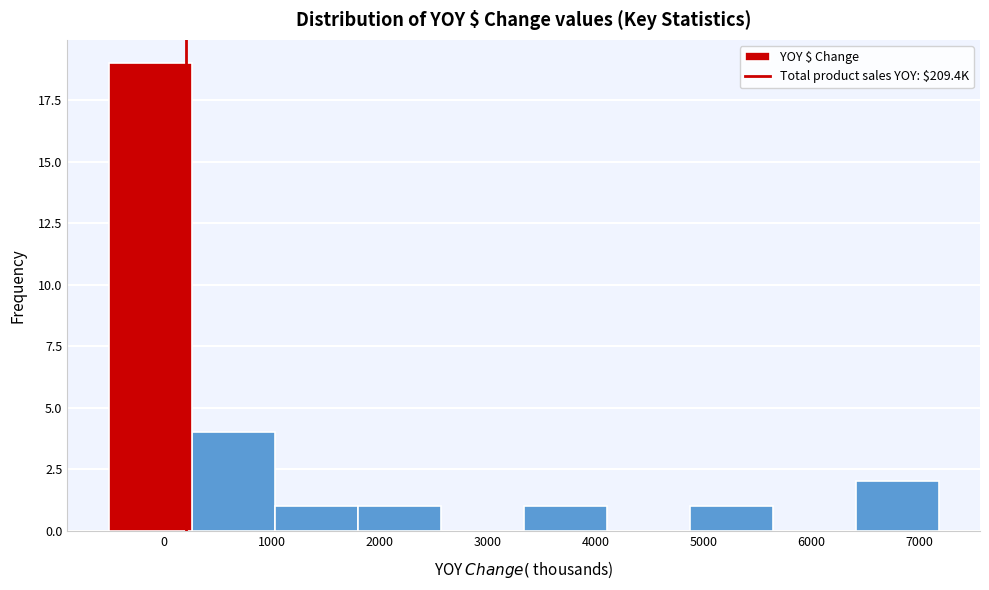

How tall is the bar that spans 6400 to 7200 on the x-axis? Neither the bar edges nor the heights are printed on the chart, so give them approximately, as read against the axes.

2